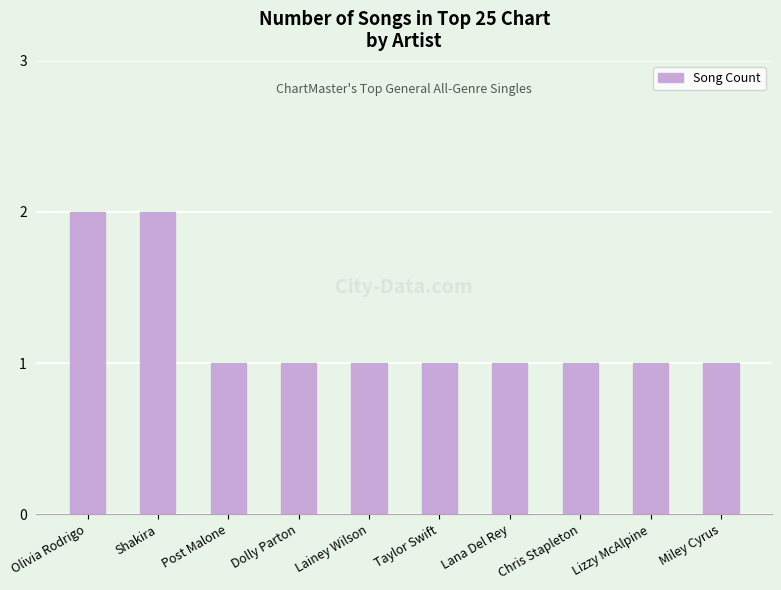

What is the approximate value at Dolly Parton?

1